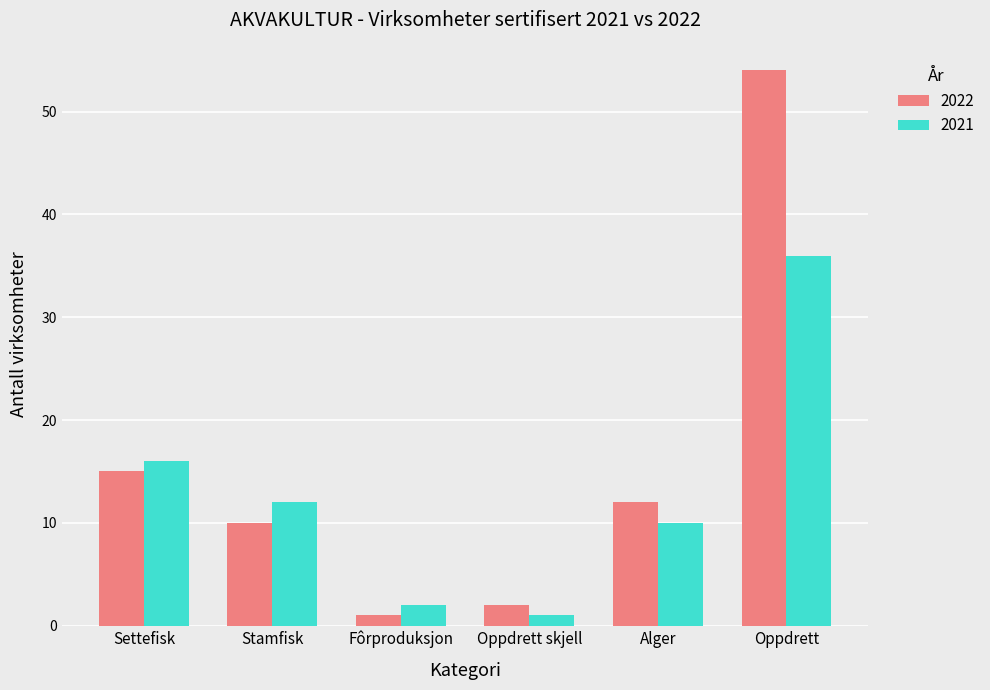

What is the lowest value of the 2021 series?

1